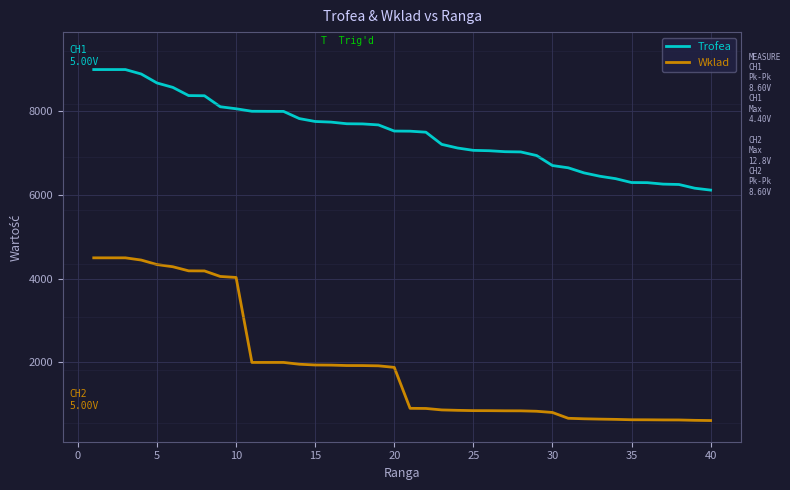

Which series has the largest total across all categories?

Trofea